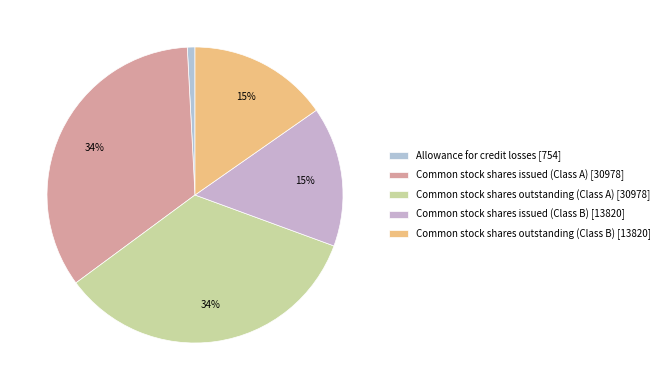

True or false: Allowance for credit losses accounts for 1% of the total.

True